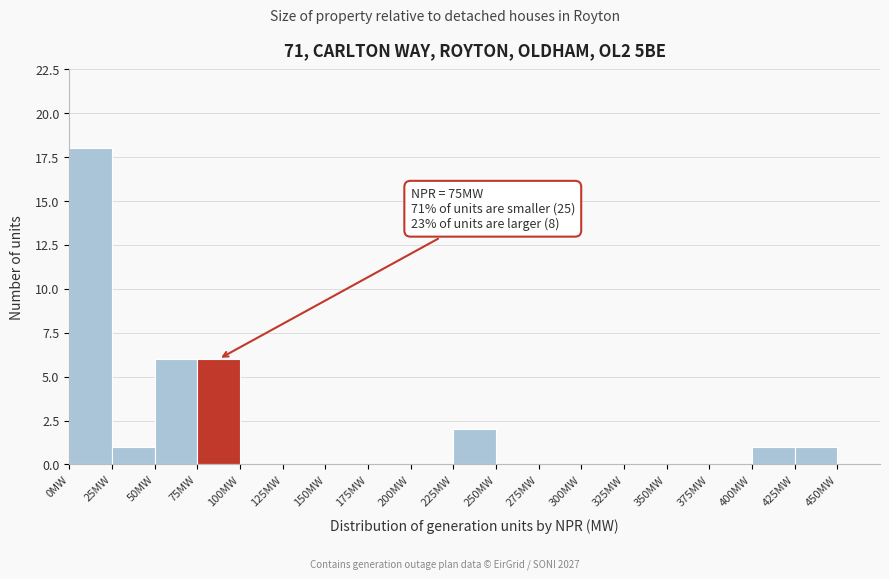

Which range on the x-axis has the tallest bar?

0 to 25